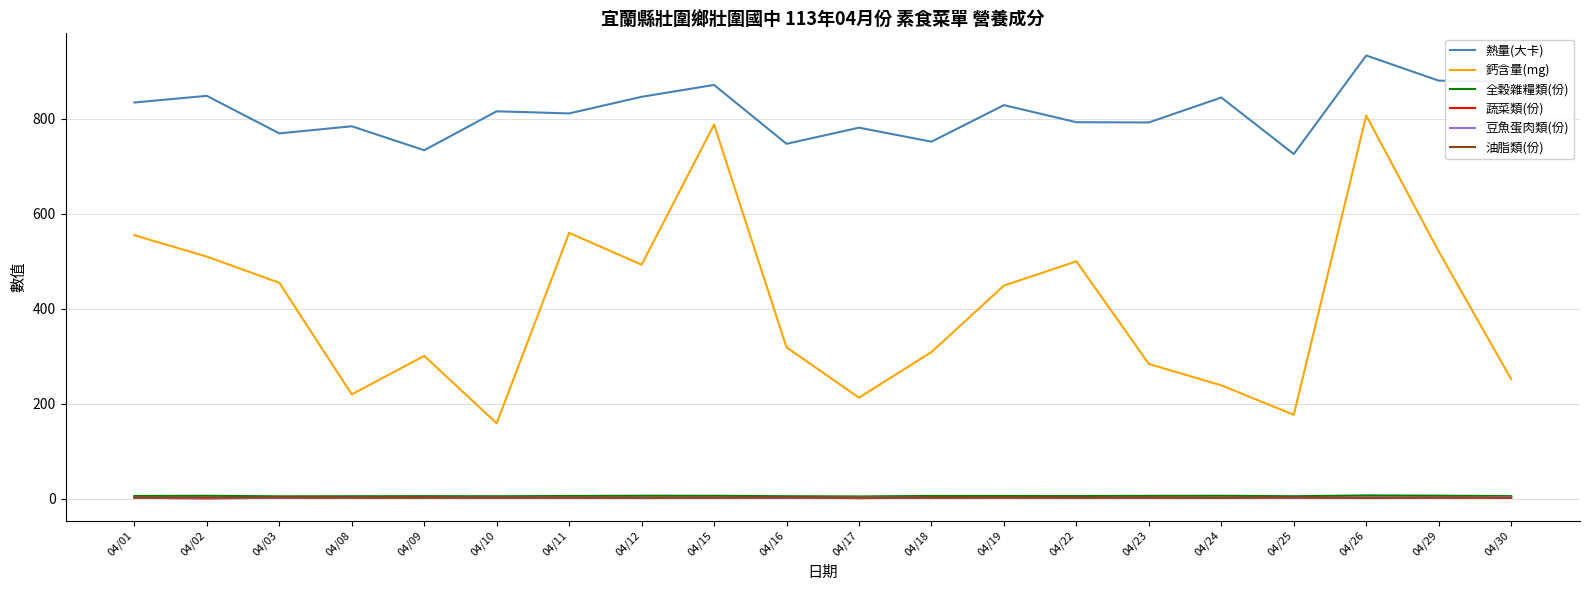

Does the chart display data point markers on the line(s)?

No